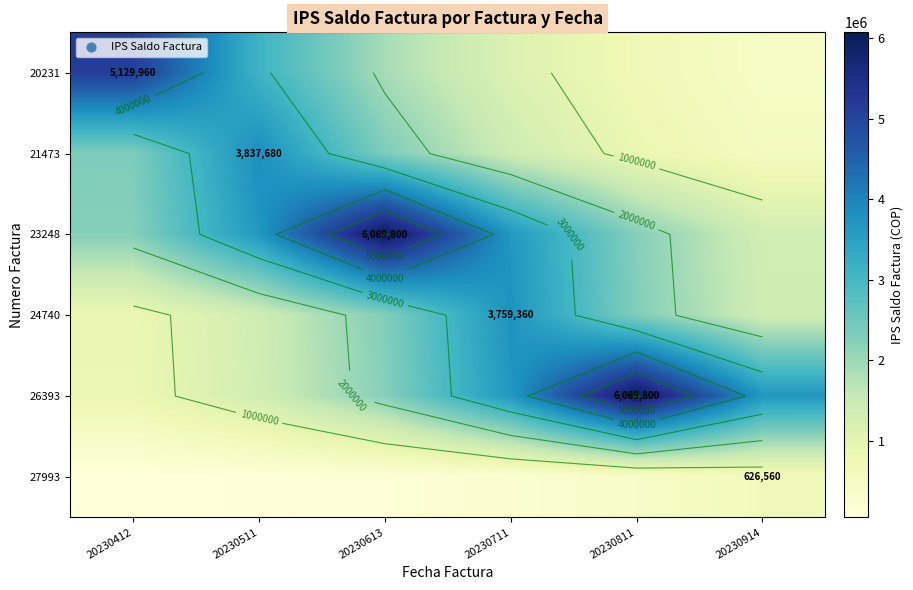

What is the average value of the 23248 series?

3208850.7